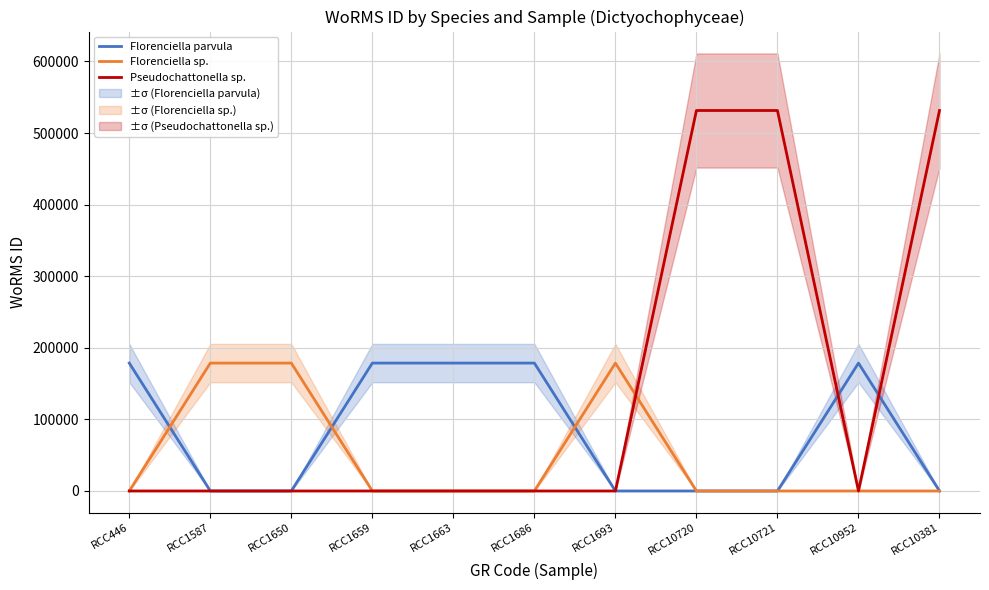

Reading left to right, list all the values displayed in this chart.

Florenciella parvula: 178628	0	0	178628	178628	178628	0	0	0	178628	0
Florenciella sp.: 0	178627	178627	0	0	0	178627	0	0	0	0
Pseudochattonella sp.: 0	0	0	0	0	0	0	531445	531445	0	531445